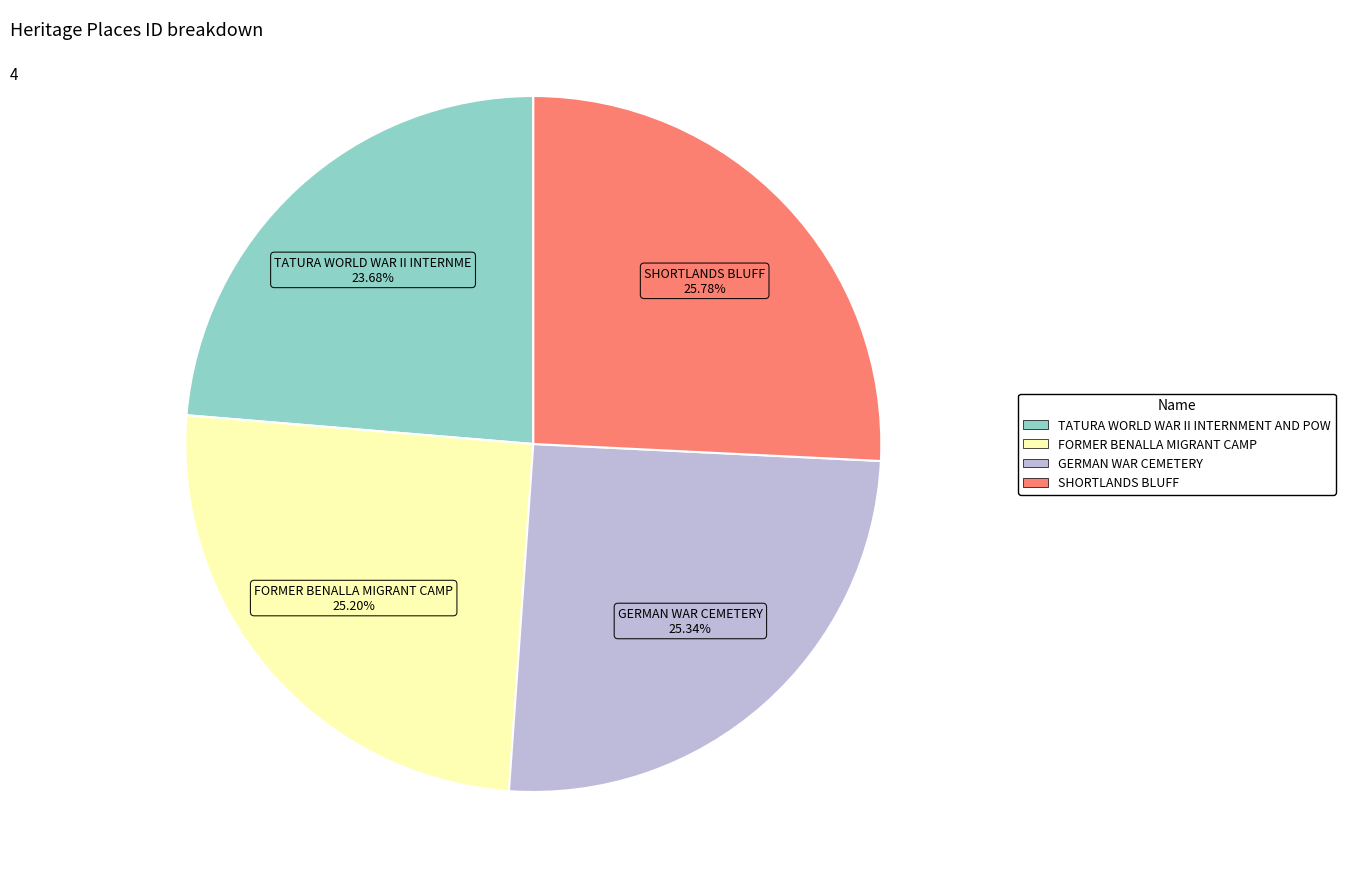

How many segments does this pie chart have?

4